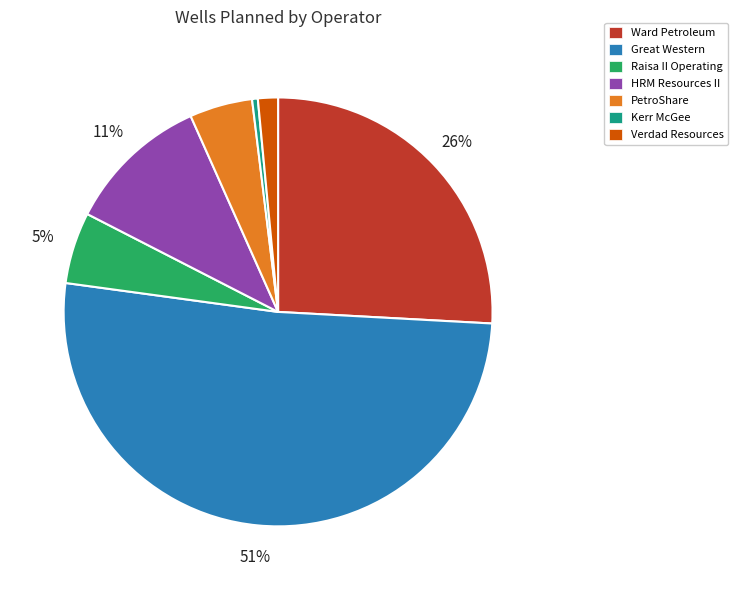

Is there a majority slice in this chart?

Yes